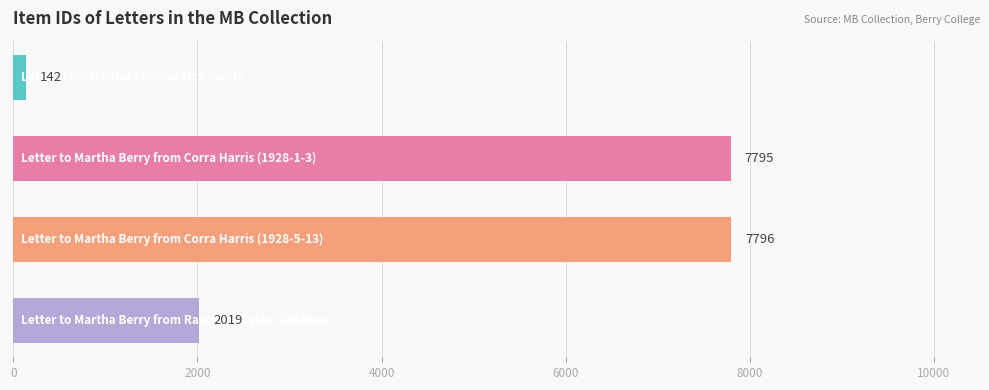

How many data points are less than 7795?

2